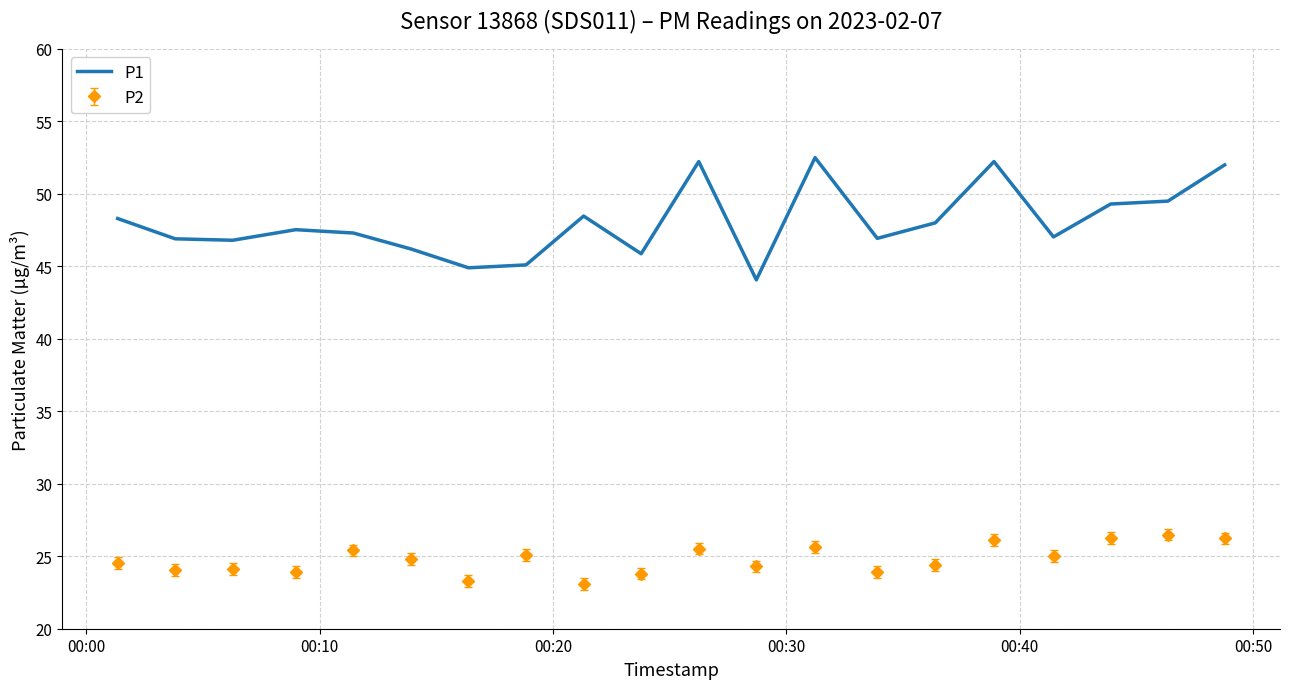

How many series are shown in this chart?

2